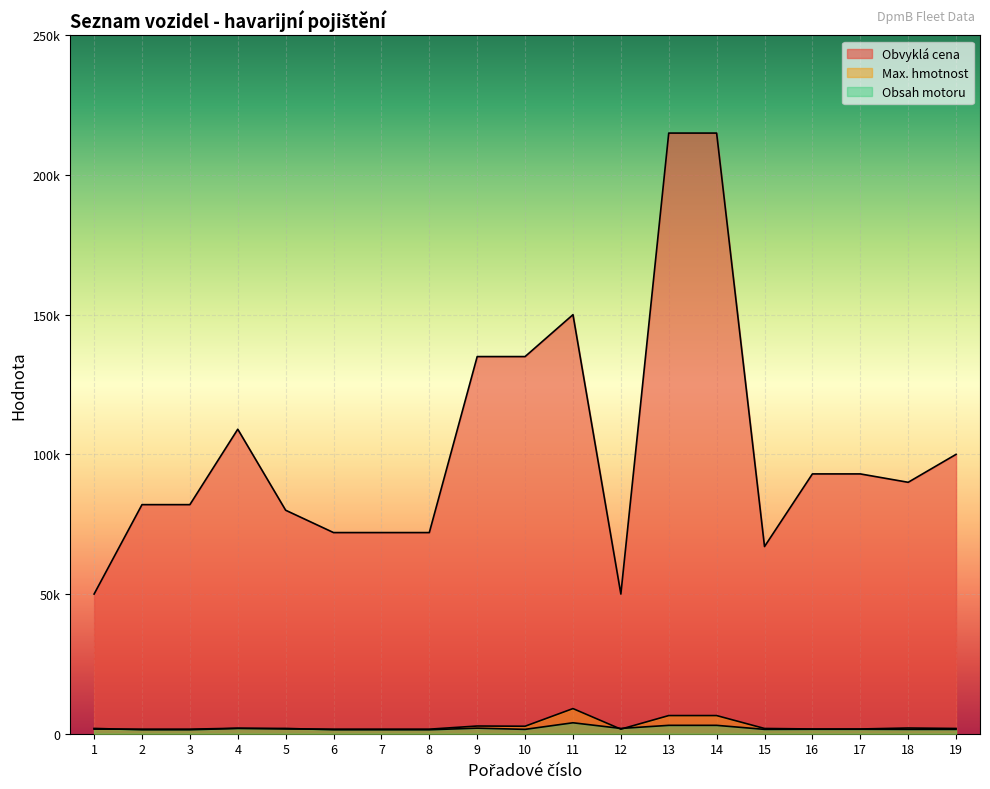

What is the difference between the Obvyklá cena values at 7 and 5?

8000